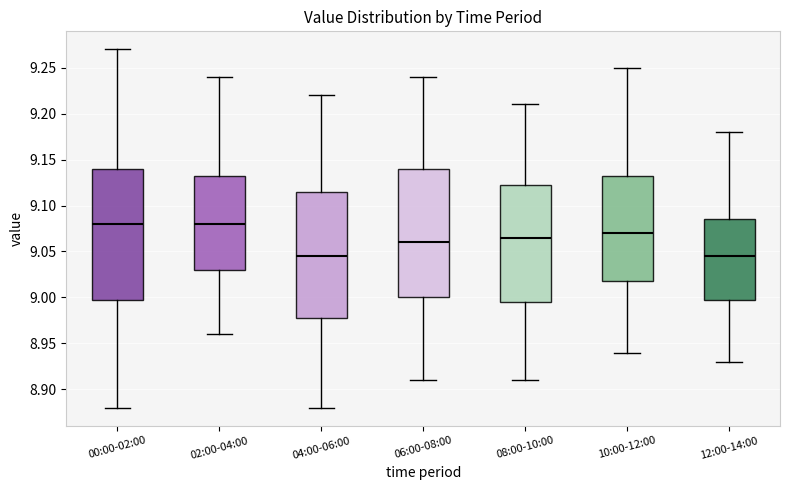

Reading left to right, transcribe this box plot: for each box, give where its median line is, the range the box spans, and where its two whiskers end, as read against the y-axis. The values are not printed on the chart, so give them approximately, as read against the axis.

00:00-02:00: median 9.080, box 9.000 to 9.140, whiskers 8.880 to 9.270
02:00-04:00: median 9.080, box 9.030 to 9.135, whiskers 8.960 to 9.240
04:00-06:00: median 9.045, box 8.980 to 9.115, whiskers 8.880 to 9.220
06:00-08:00: median 9.060, box 9.000 to 9.140, whiskers 8.910 to 9.240
08:00-10:00: median 9.065, box 8.995 to 9.125, whiskers 8.910 to 9.210
10:00-12:00: median 9.070, box 9.020 to 9.135, whiskers 8.940 to 9.250
12:00-14:00: median 9.045, box 9.000 to 9.085, whiskers 8.930 to 9.180